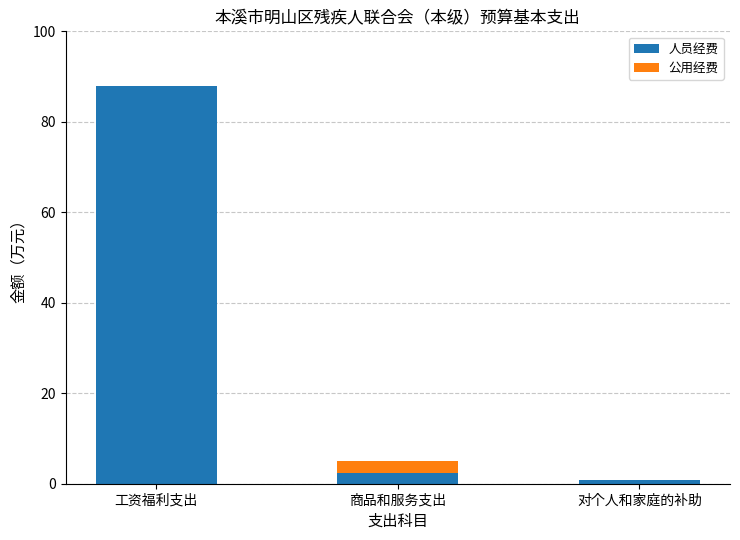

What is the total value across all series at 商品和服务支出?

5.1